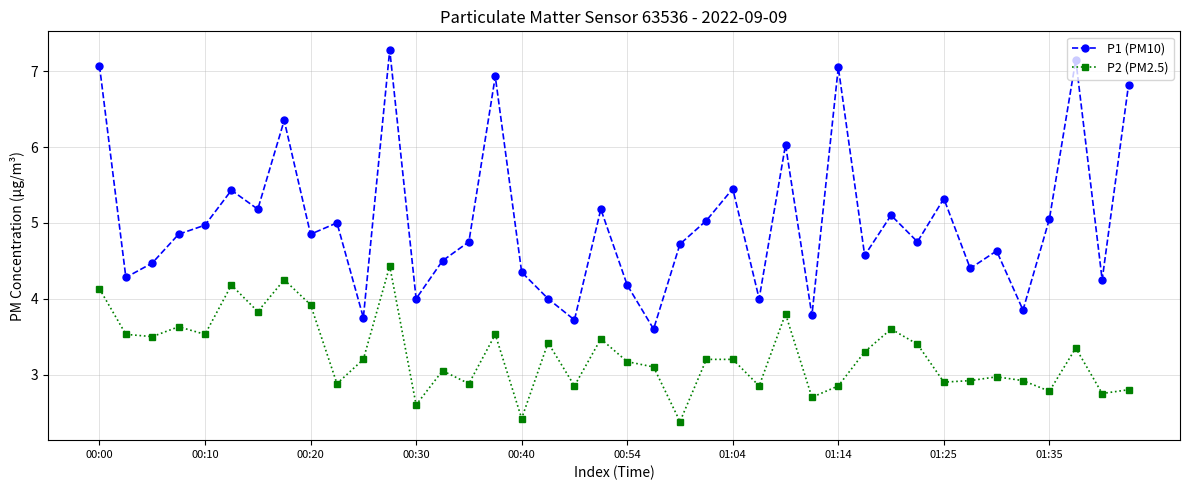

Which series has the largest range (max minus min)?

P1 (PM10)